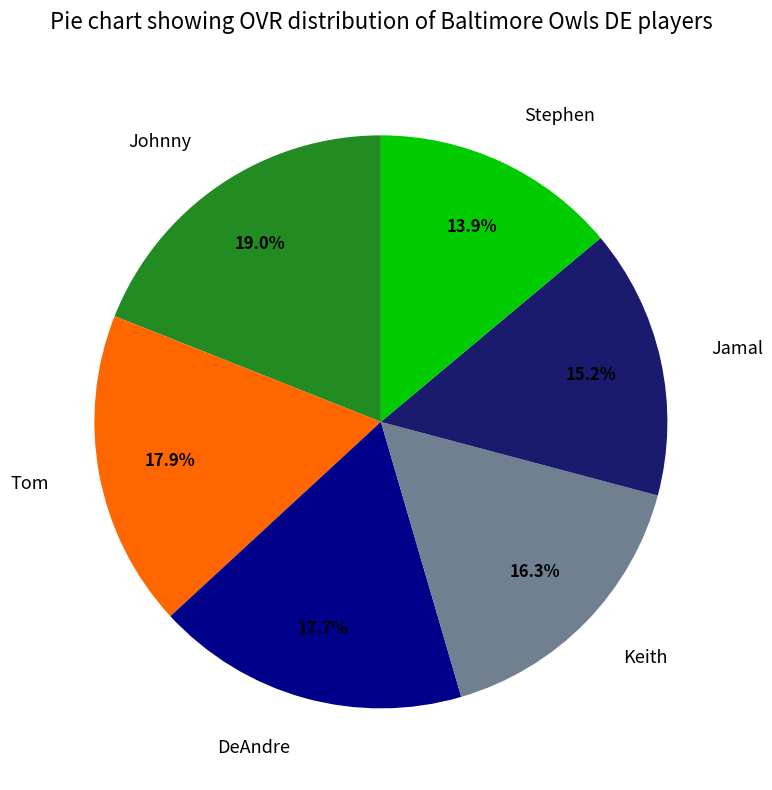

To the nearest percent, what portion does DeAndre represent?

18%